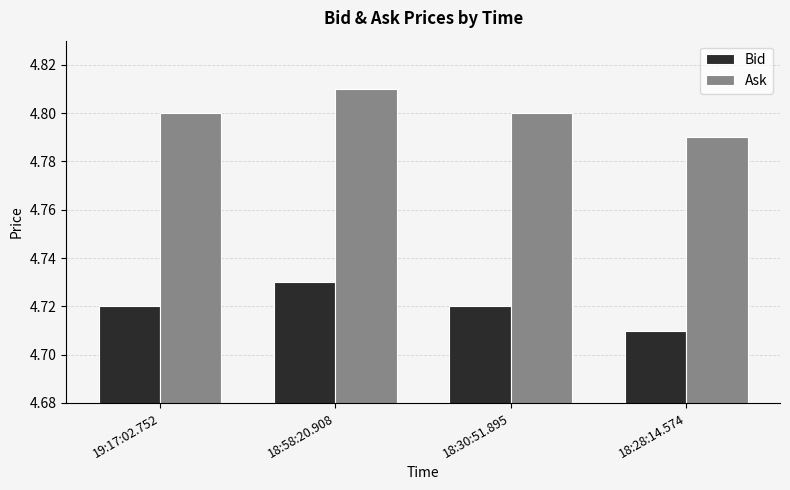

At which label is Bid closest to 4?

18:28:14.574